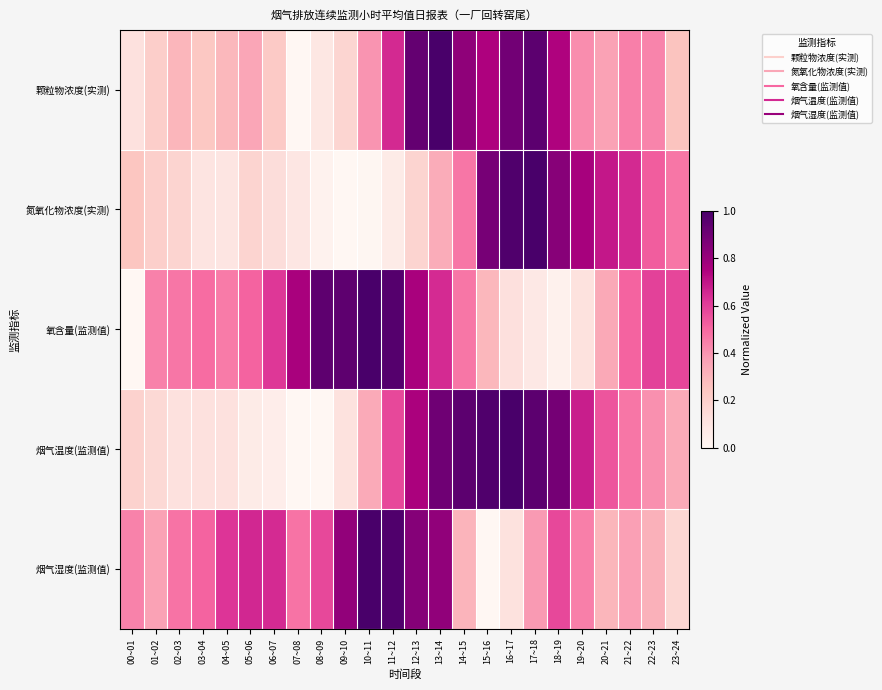

What is the maximum value shown in the chart?

1.0